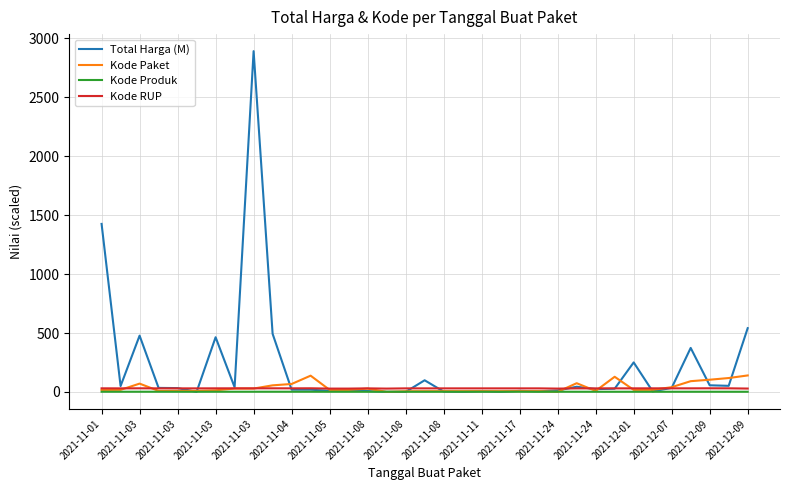

What is the maximum value shown in the chart?

2892.1